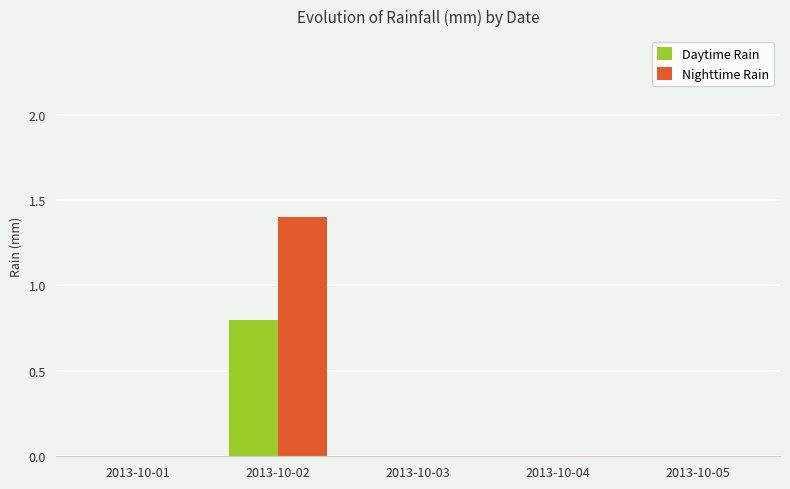

What is the sum of all Daytime Rain values?

0.8